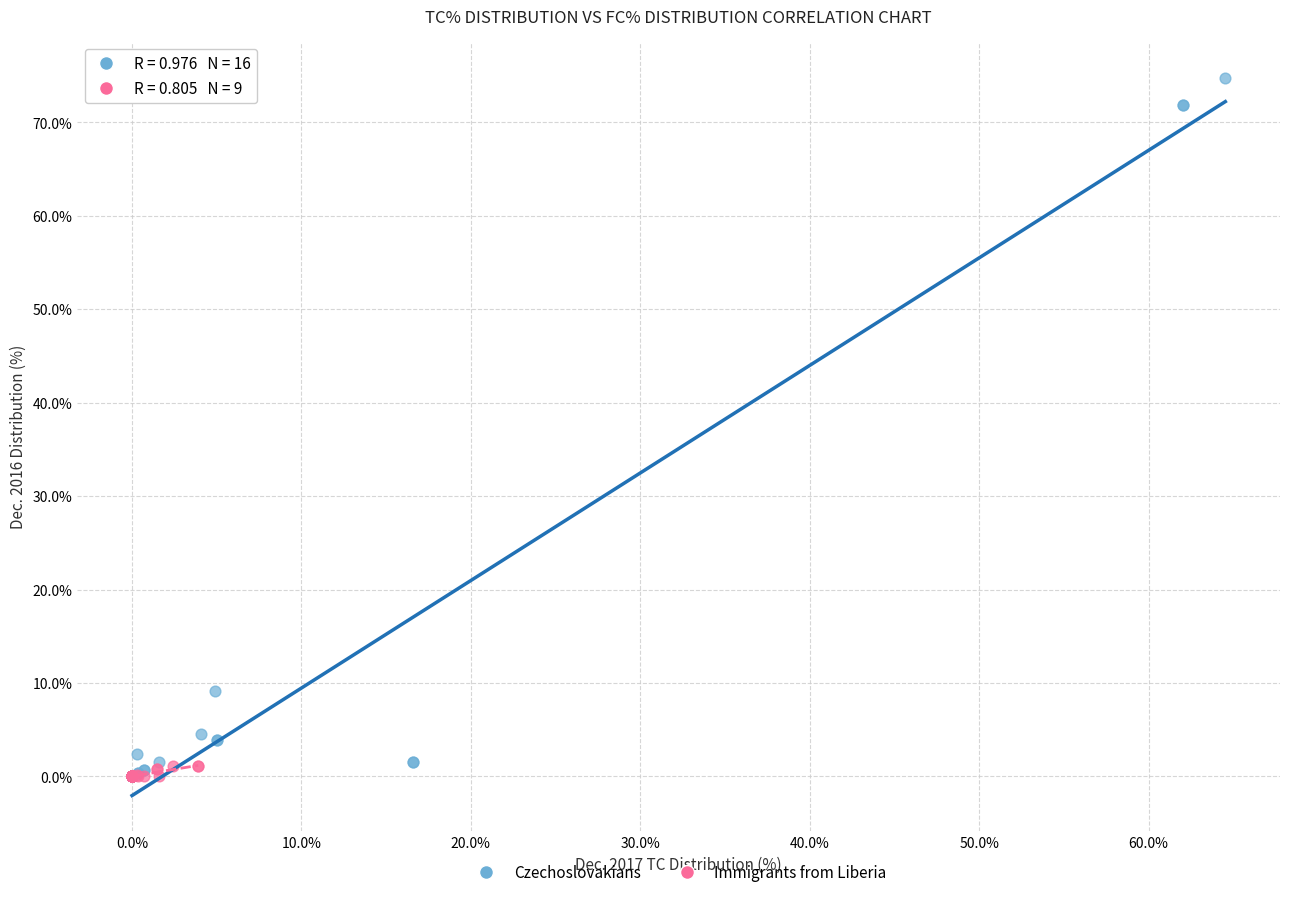

Which series has the widest spread of Y values?

Czechoslovakians